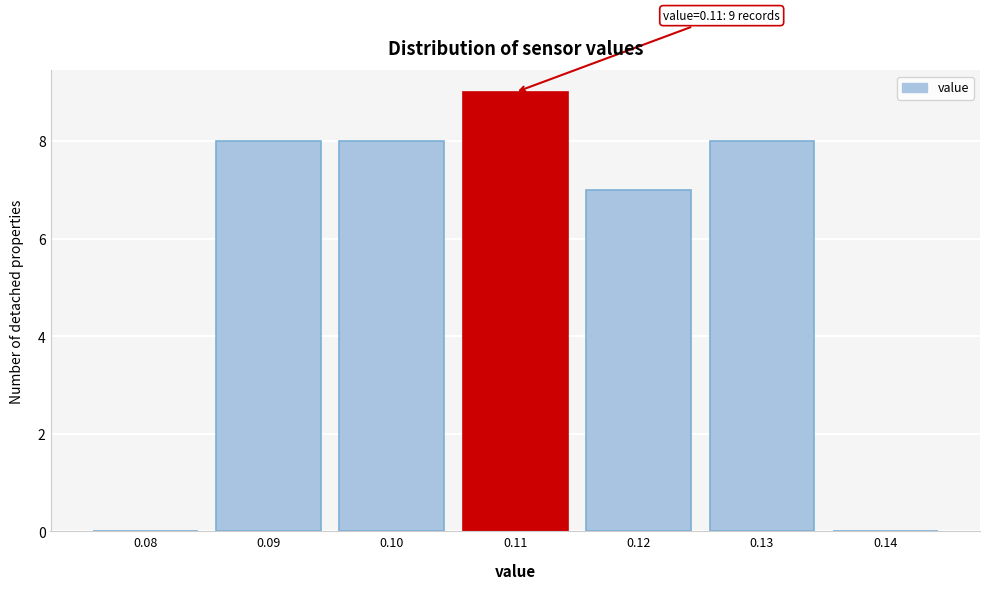

Over which range of the x-axis is the bar tallest?

0.105 to 0.115